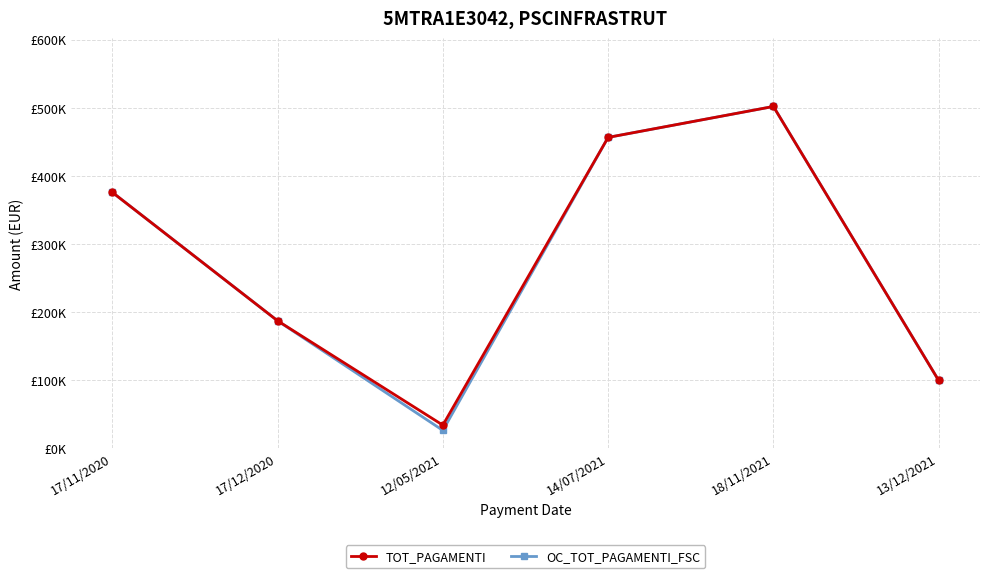

Is it true that TOT_PAGAMENTI equals 456693.6 at 14/07/2021?

True